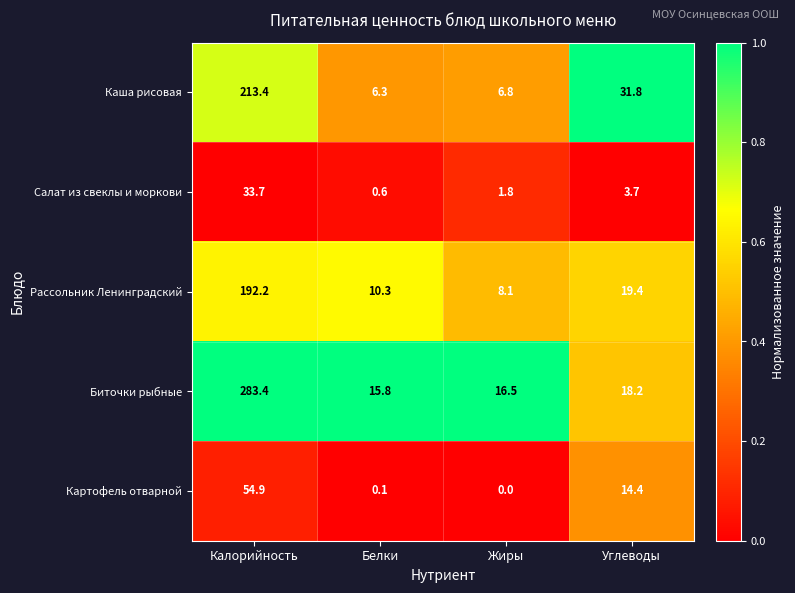

What is the difference between the Картофель отварной values at Жиры and Калорийность?

54.9